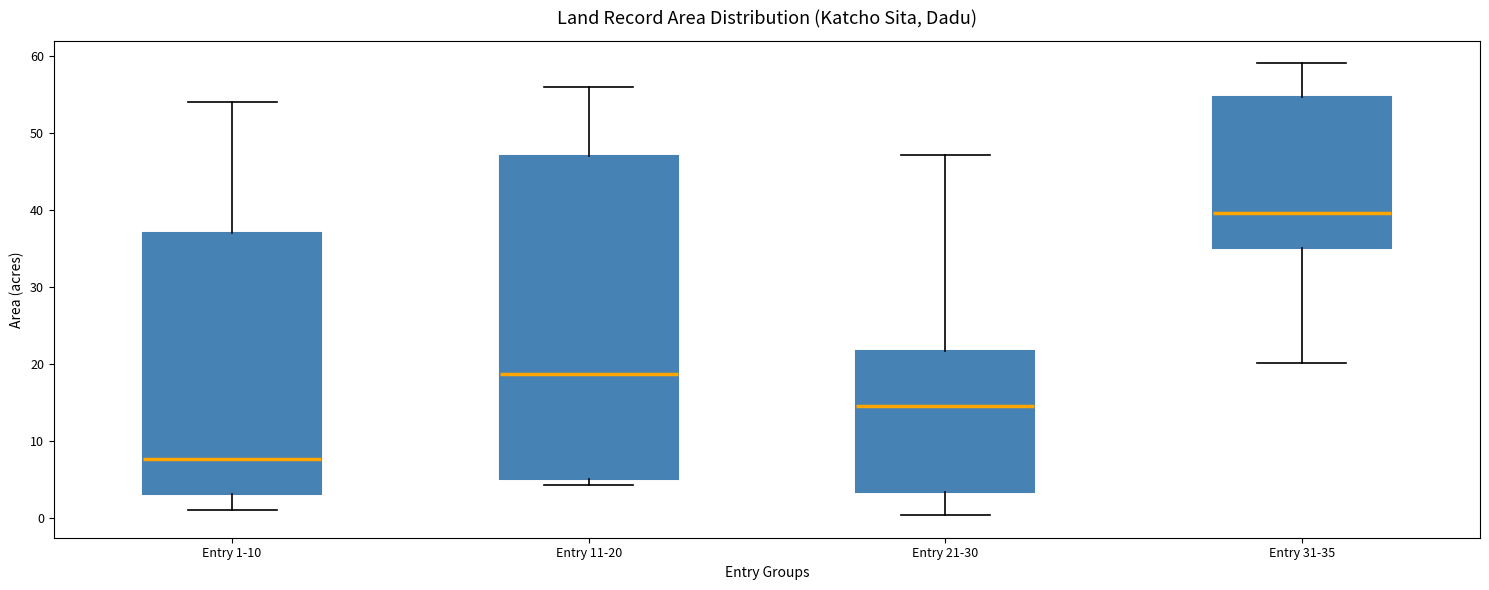

Reading left to right, transcribe this box plot: for each box, give where its median line is, the range the box spans, and where its two whiskers end, as read against the y-axis. The values are not printed on the chart, so give them approximately, as read against the axis.

Entry 1-10: median 8, box 3 to 37, whiskers 1 to 54
Entry 11-20: median 19, box 5 to 47, whiskers 4 to 56
Entry 21-30: median 15, box 3 to 22, whiskers 0 to 47
Entry 31-35: median 40, box 35 to 55, whiskers 20 to 59